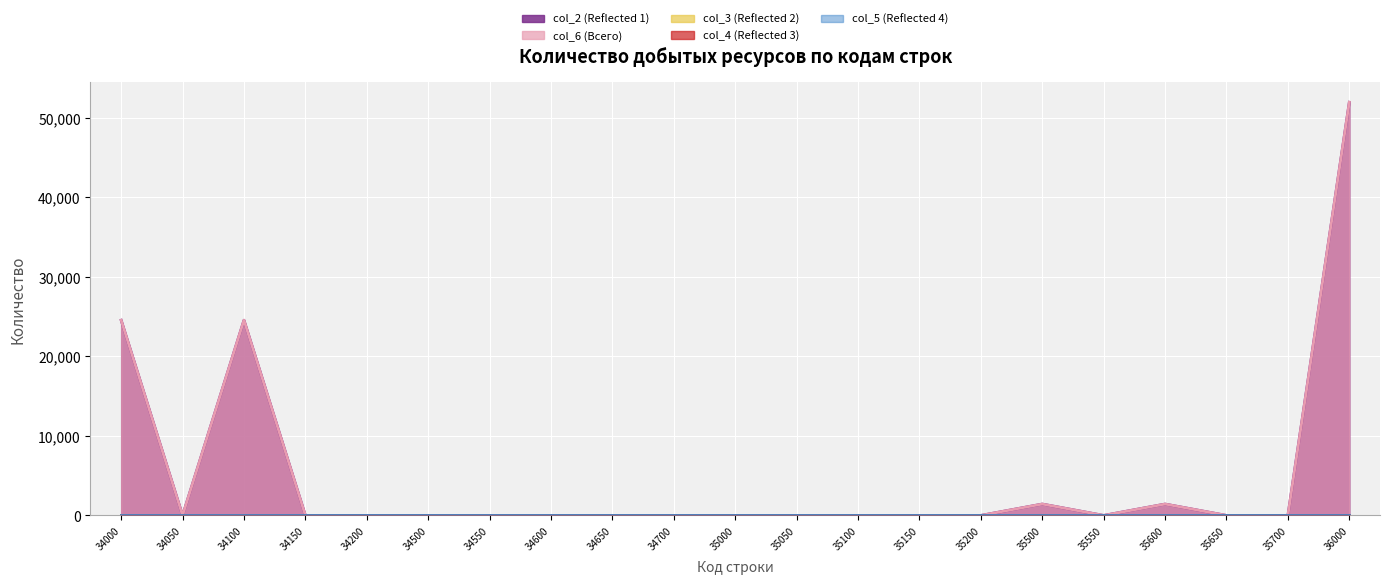

True or false: col_3 (Reflected 2) and col_5 (Reflected 4) intersect in this chart.

False